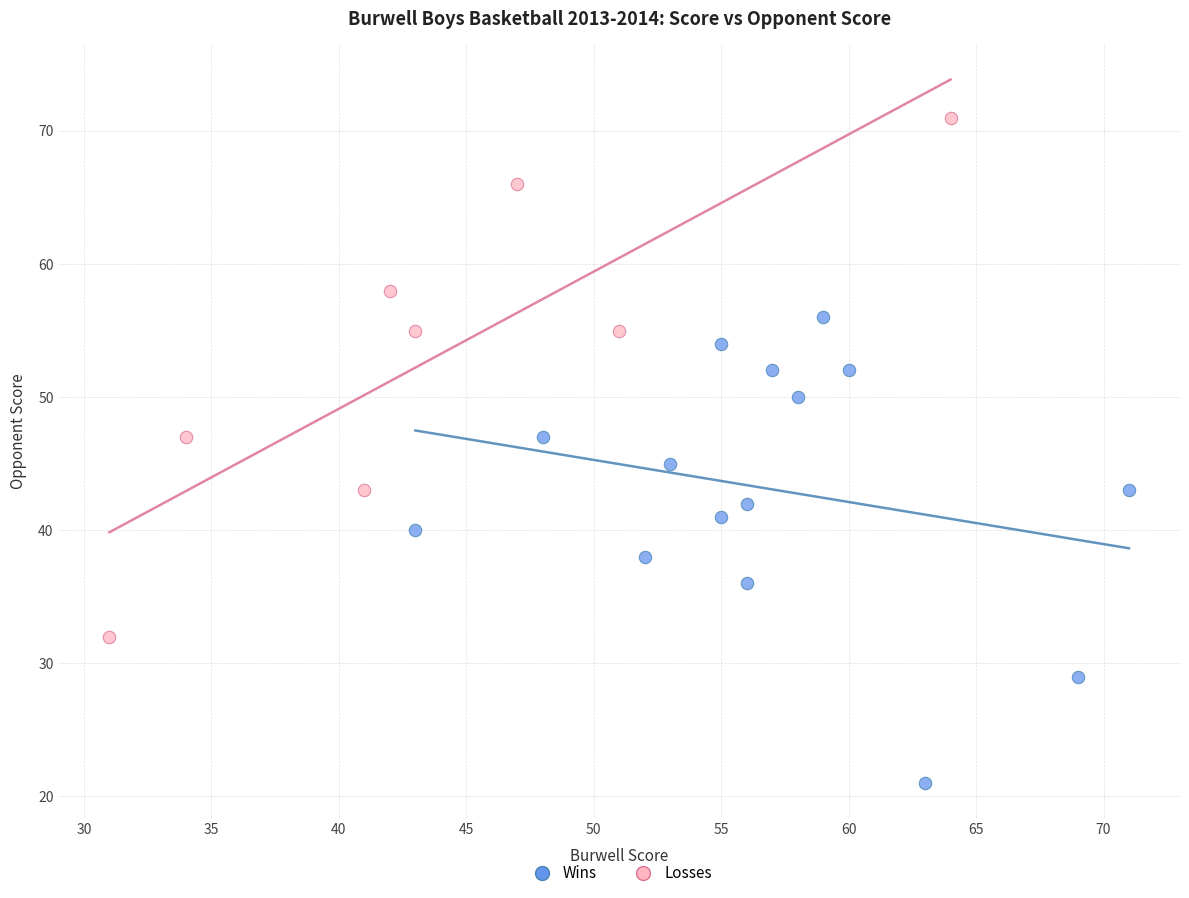

Which series contains the lowest Y value?

Wins